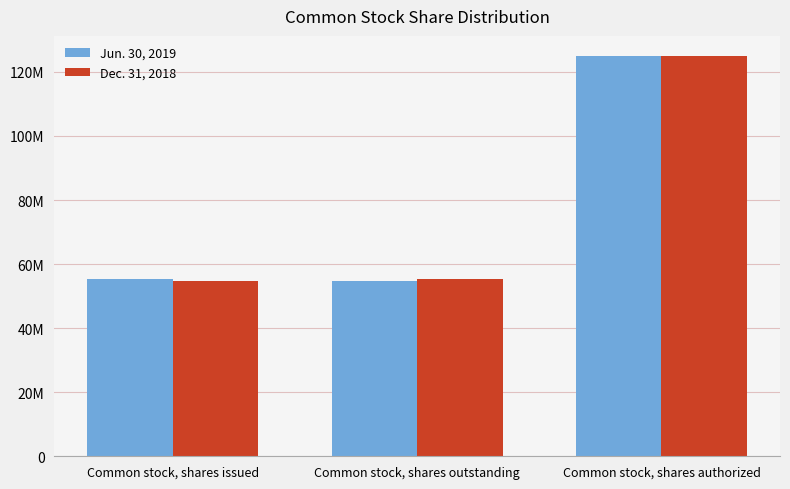

Rank the series at Common stock, shares outstanding from lowest to highest value.

Jun. 30, 2019, Dec. 31, 2018